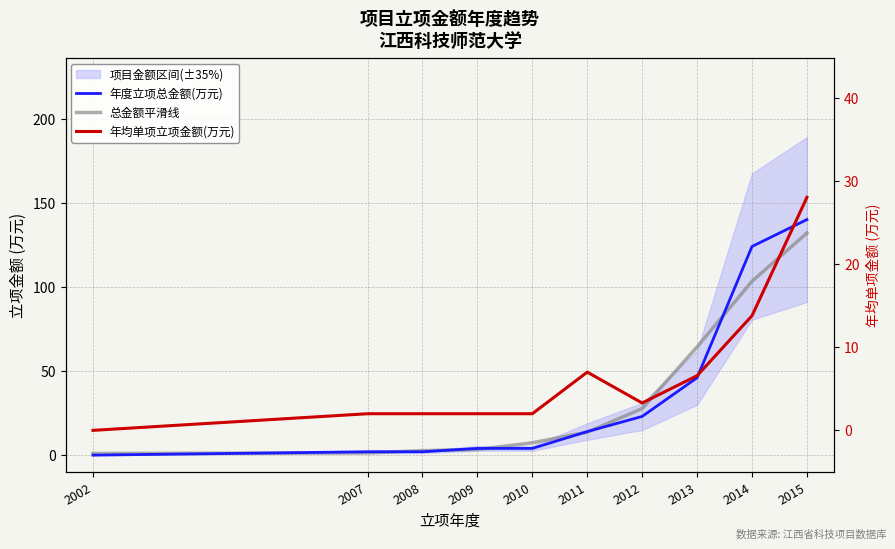

Where is 总金额平滑线 nearest to the value 66?

2013